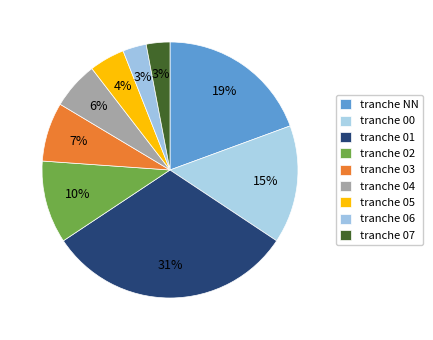

How many slices are in this pie chart?

9